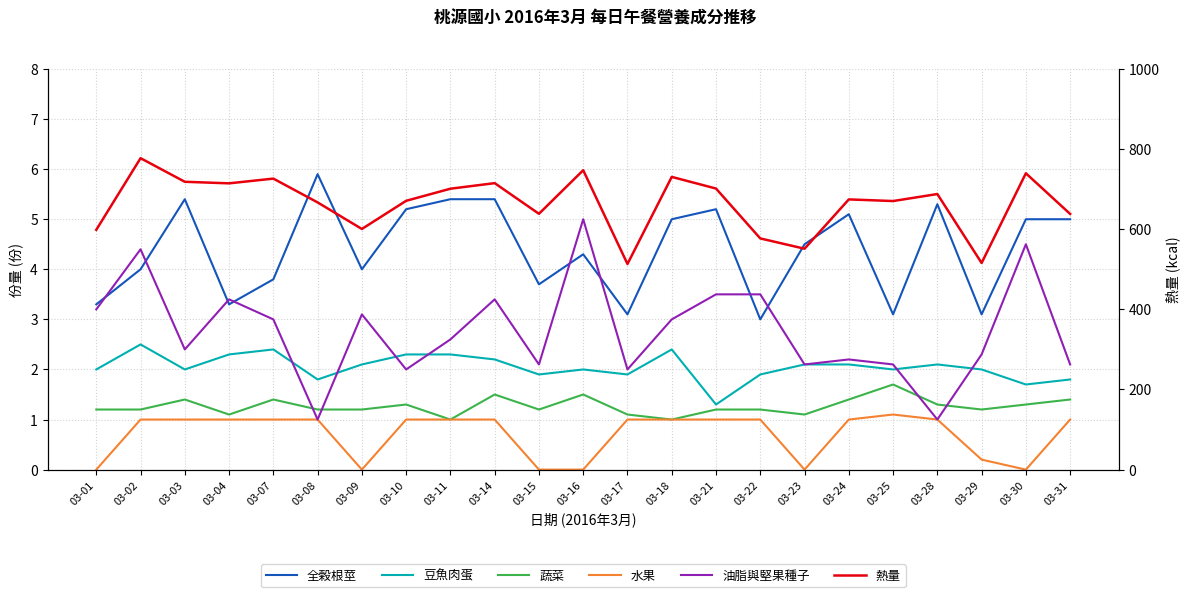

Is it true that 豆魚肉蛋 equals 2.0 at 03-01?

True